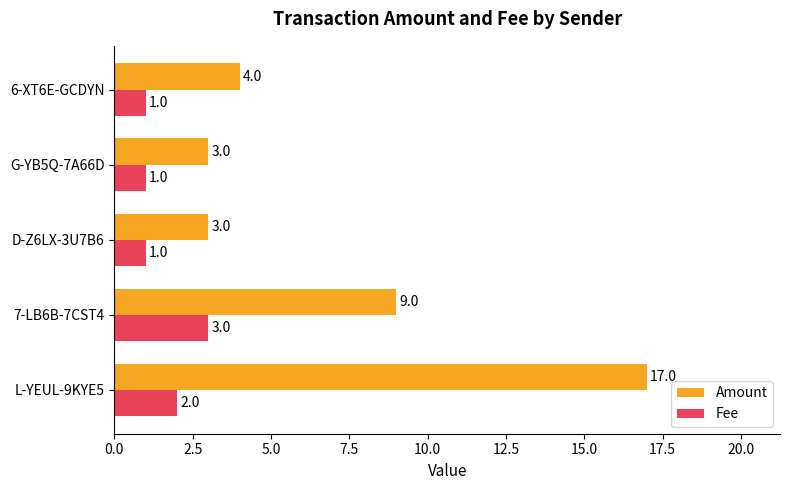

Where is Fee nearest to the value 2?

L-YEUL-9KYE5